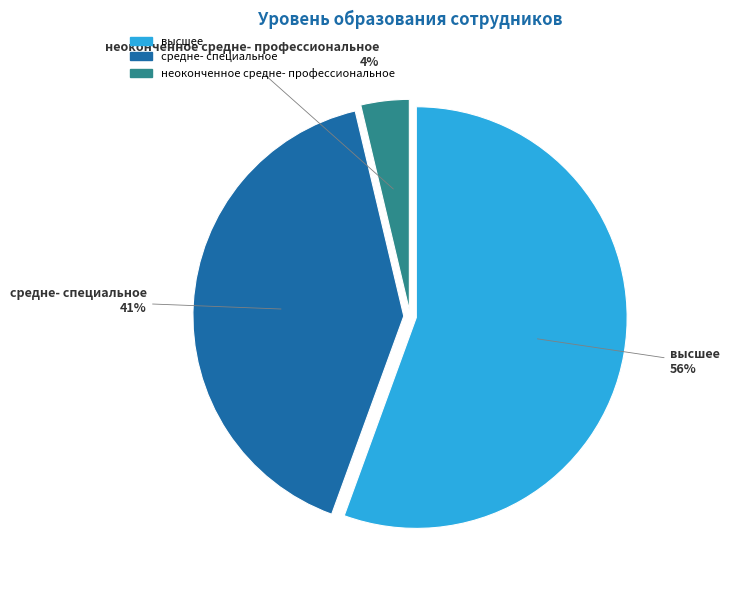

Is it true that средне- специальное is 51% of the pie?

False